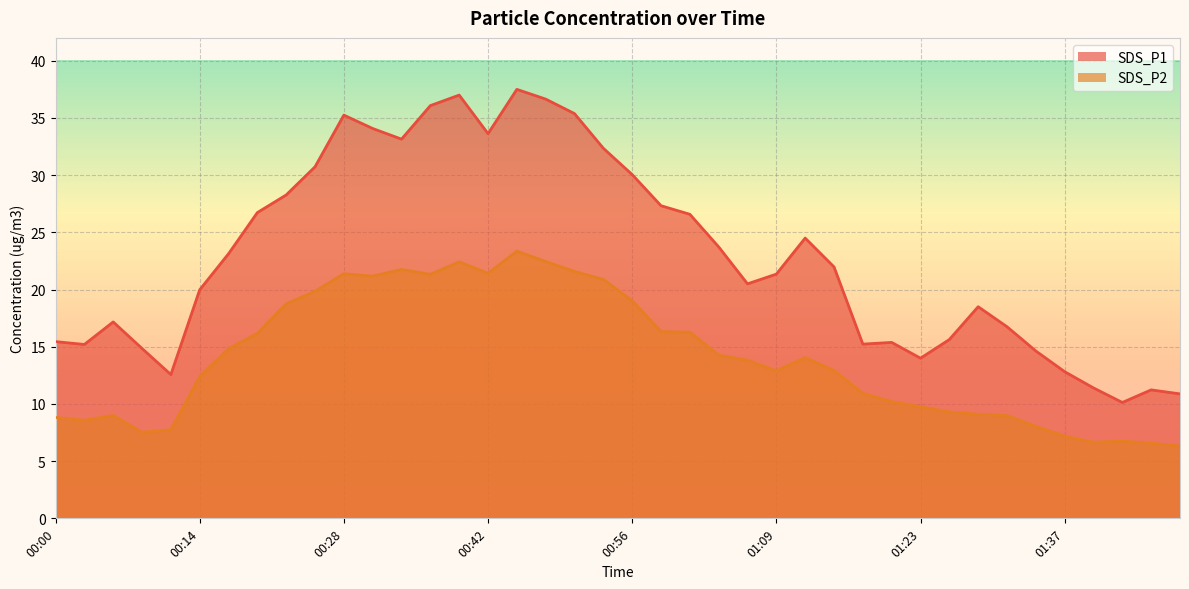

True or false: SDS_P1 and SDS_P2 intersect in this chart.

False